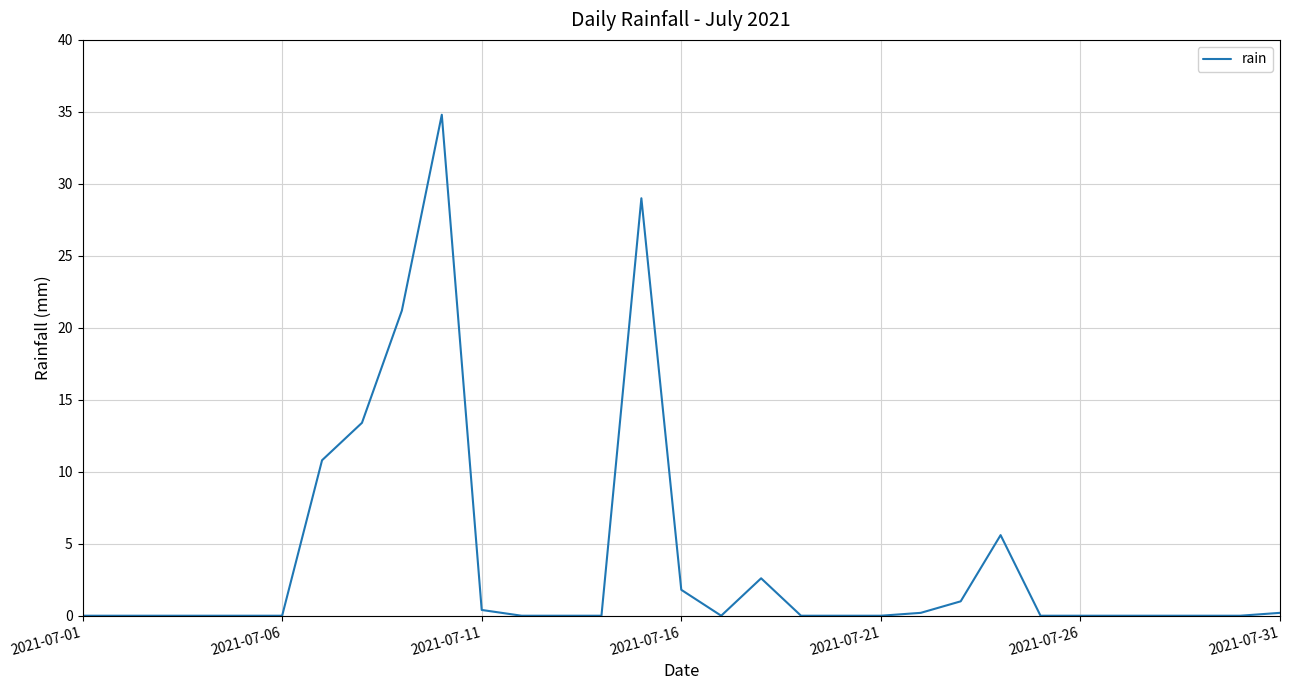

What is the maximum value shown in the chart?

34.8